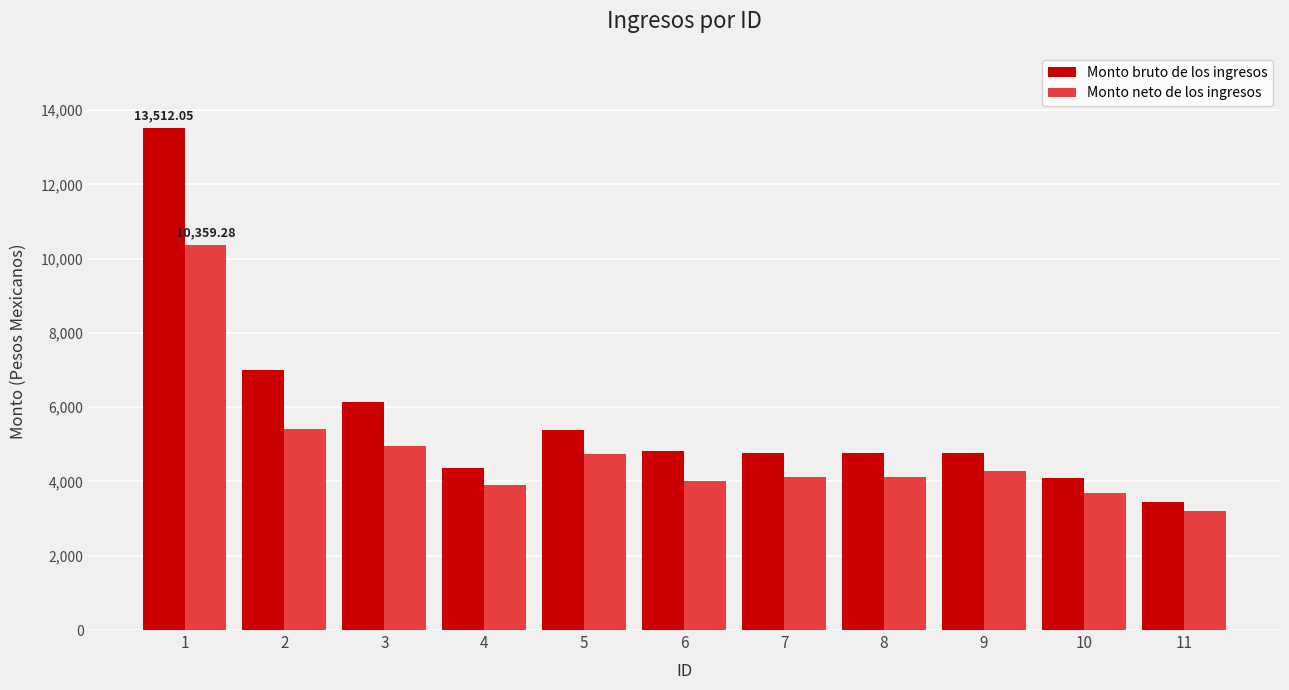

How many groups of bars are there?

11